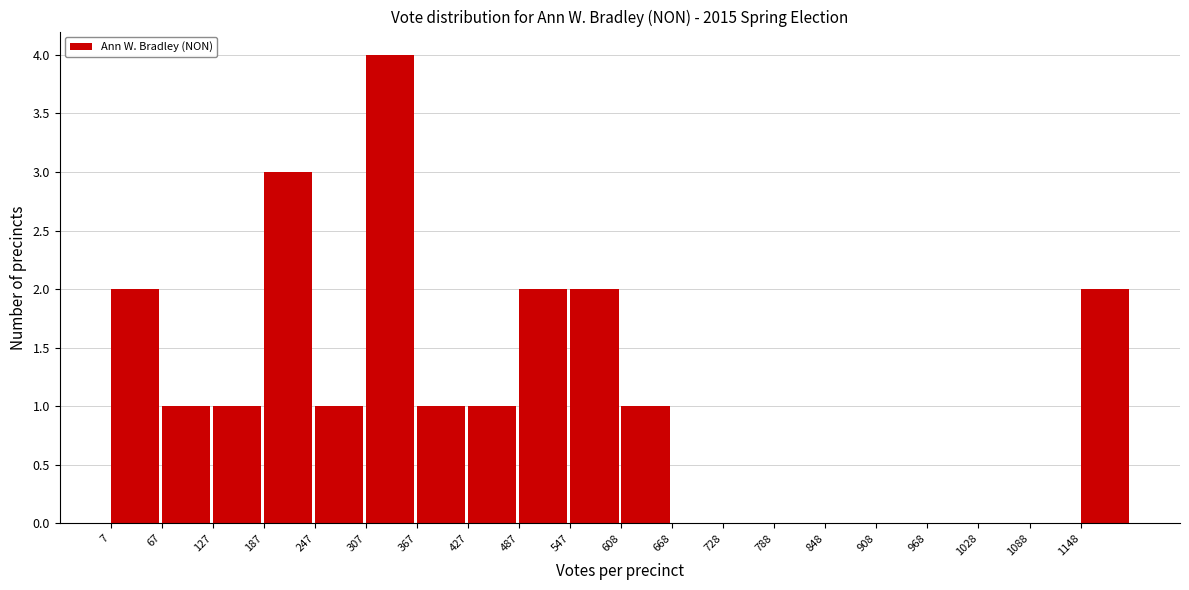

Reading left to right, transcribe this chart: for each bar, give the range it covers on the x-axis and its height. Neither the bar edges nor the heights are printed on the chart, so give them approximately, as read against the axes.

10 to 70: 2
70 to 130: 1
130 to 190: 1
190 to 250: 3
250 to 310: 1
310 to 370: 4
370 to 430: 1
430 to 490: 1
490 to 550: 2
550 to 610: 2
610 to 670: 1
670 to 730: 0
730 to 790: 0
790 to 850: 0
850 to 910: 0
910 to 970: 0
970 to 1030: 0
1030 to 1090: 0
1090 to 1150: 0
1150 to 1210: 2